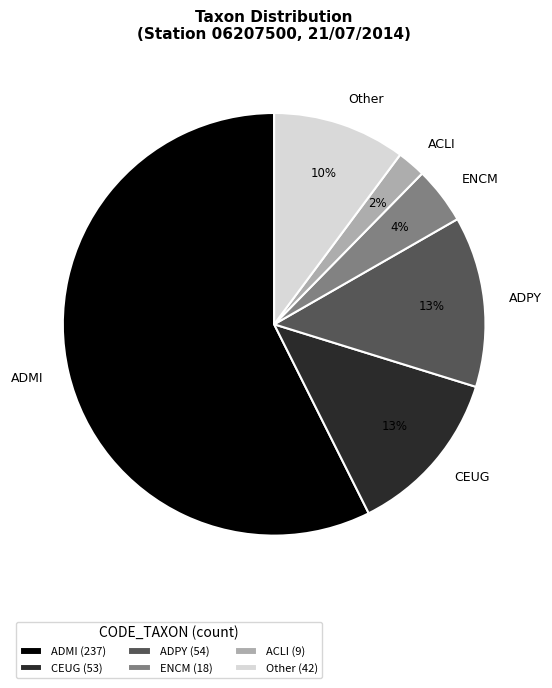

Approximately how many times larger is the value at Other compared to CEUG?

0.8